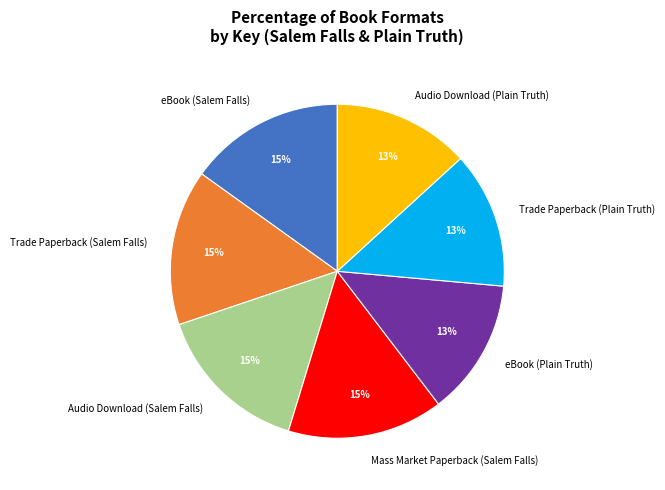

Does eBook (Salem Falls) account for over 50% of the chart?

No